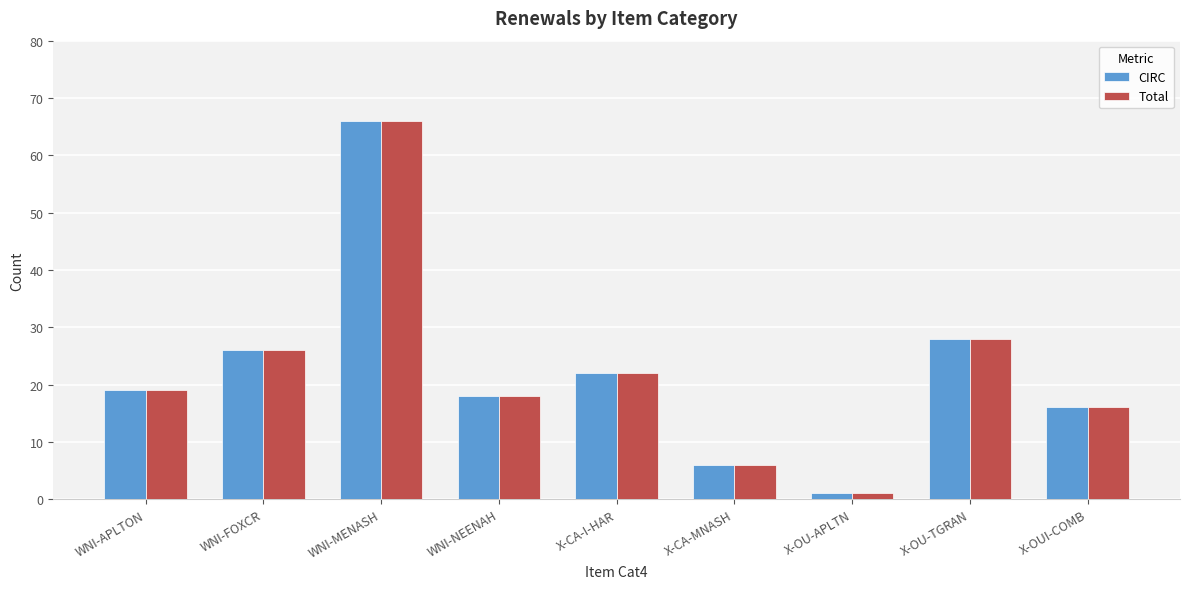

Which label corresponds to the largest value in the chart?

WNI-MENASH